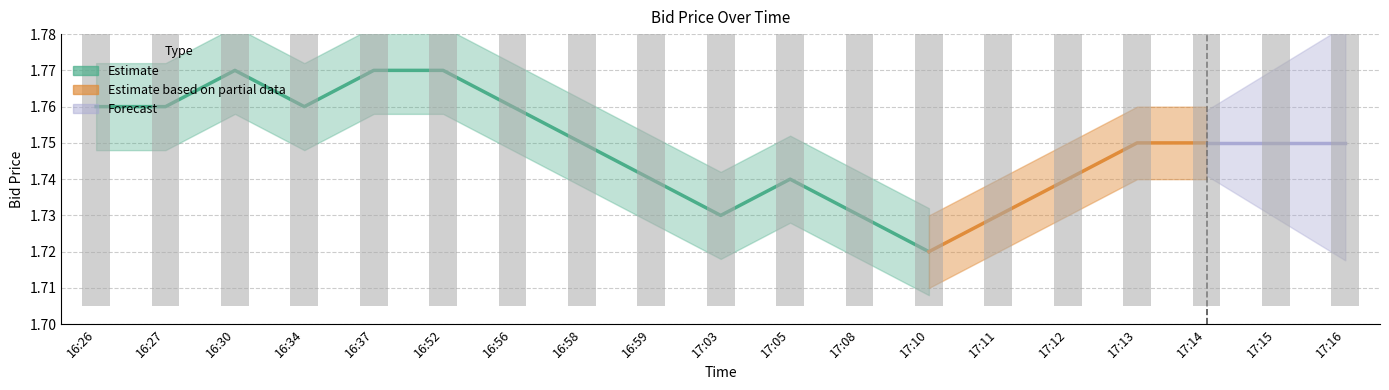

What is the average value?

1.7